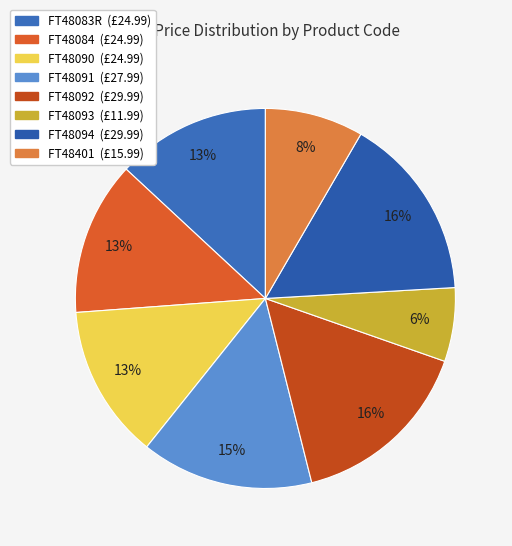

Count the number of slices in the pie.

8